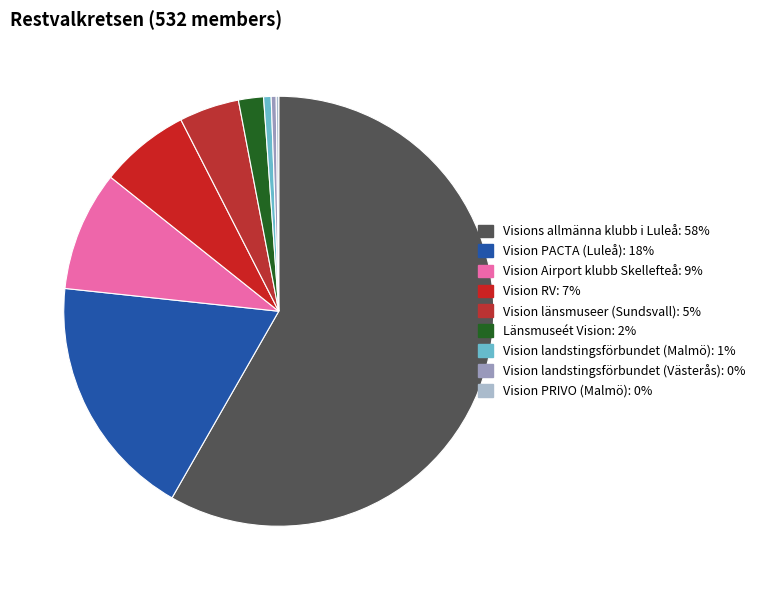

Combined, what portion of the pie is Vision PRIVO (Malmö) and Vision länsmuseer (Sundsvall)?

4.7%